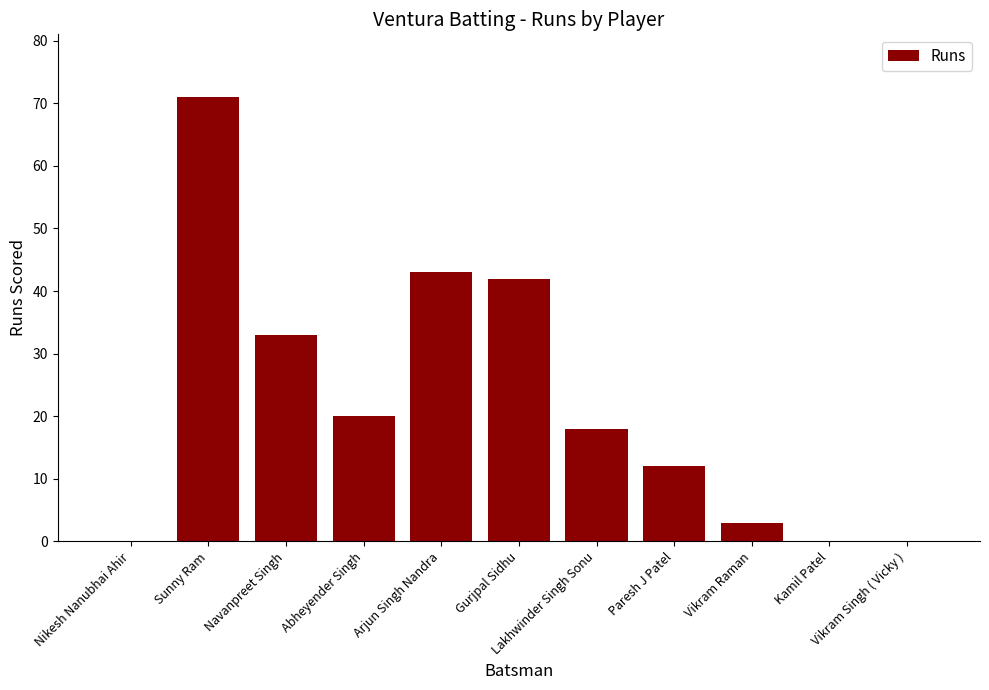

What is the sum of all values?

242